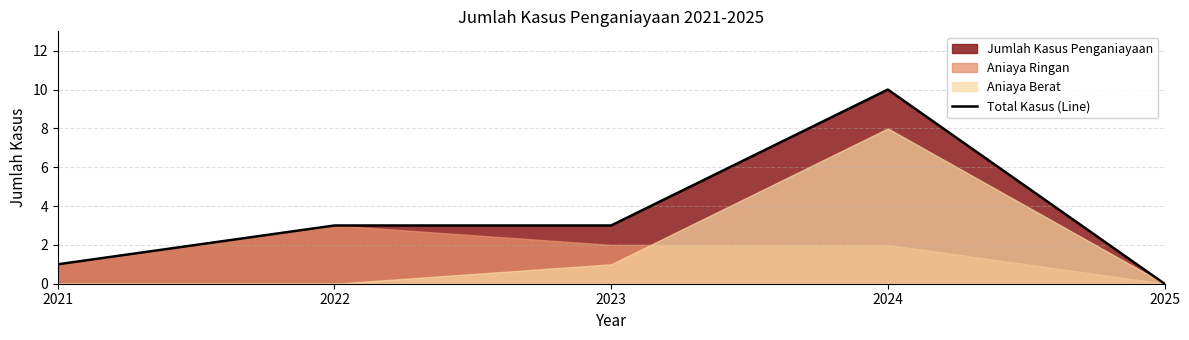

What is the approximate value at 2023?

3